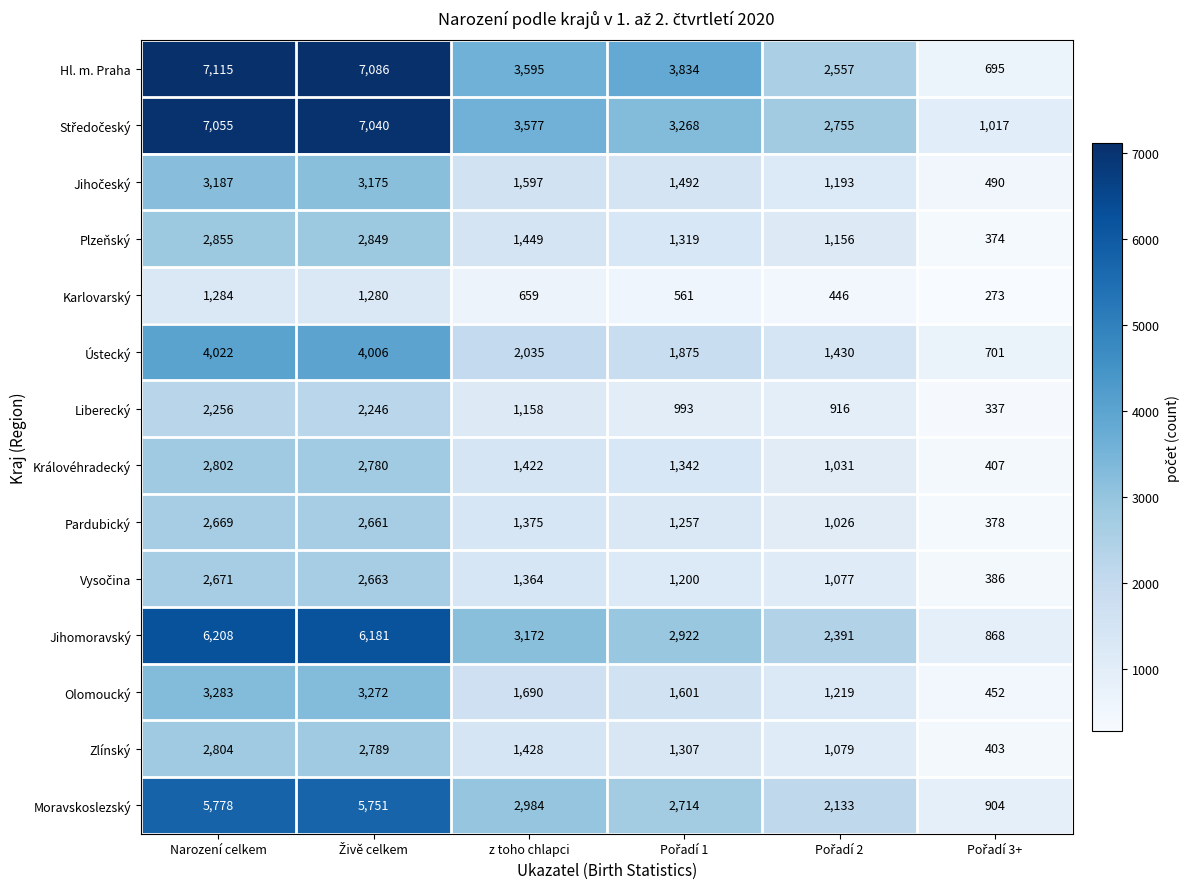

Where does the Královéhradecký series first go above 1422?

Narození celkem